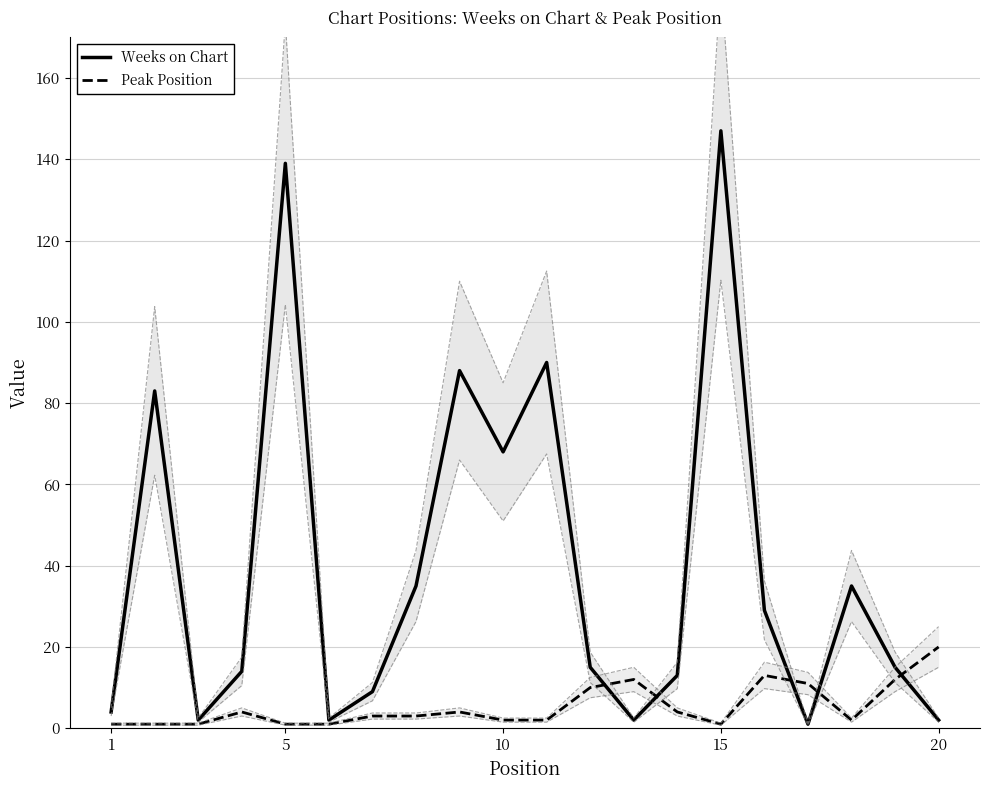

What is the highest value of the Weeks on Chart series?

147